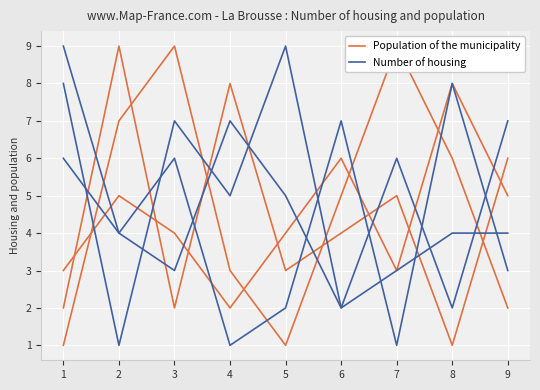

Is it true that Number of housing equals 11 at 4?

False